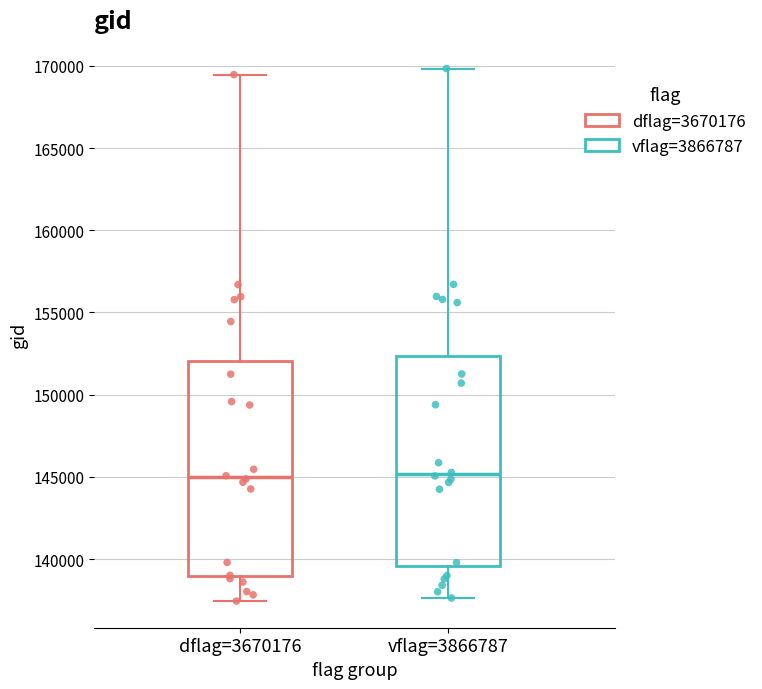

Reading left to right, transcribe this box plot: for each box, give where its median line is, the range the box spans, and where its two whiskers end, as read against the y-axis. The values are not printed on the chart, so give them approximately, as read against the axis.

dflag=3670176: median 145000, box 139000 to 152000, whiskers 137500 to 169500
vflag=3866787: median 145000, box 139500 to 152500, whiskers 137500 to 170000